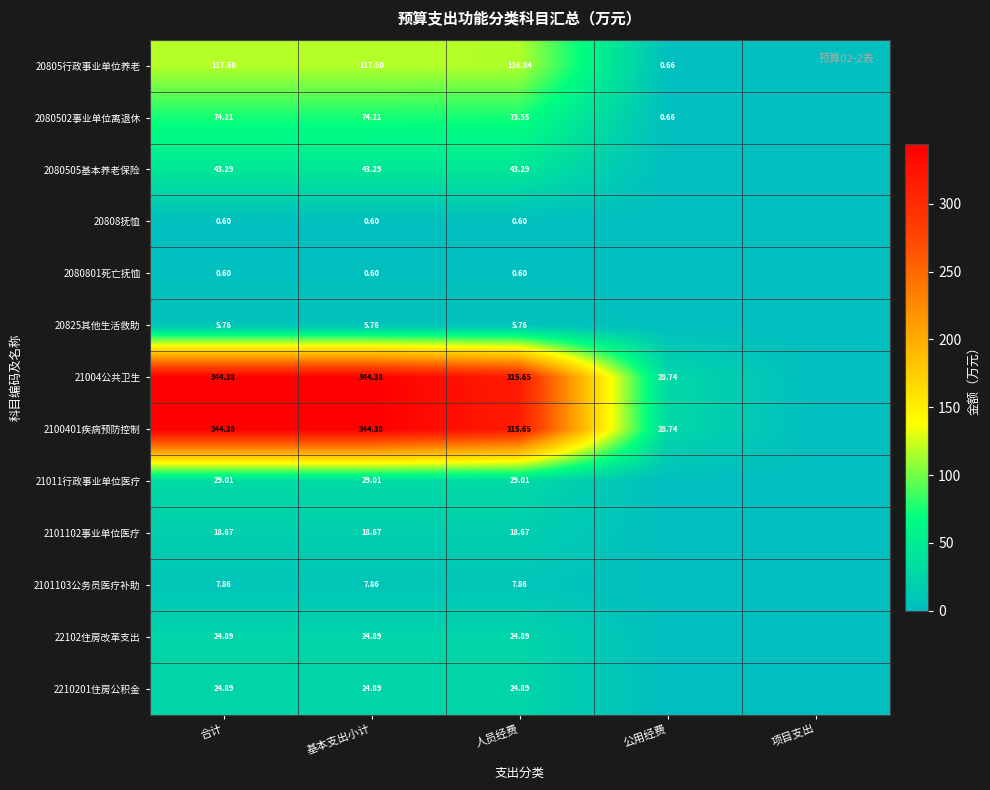

Between 人员经费 and 合计, which is larger?

合计